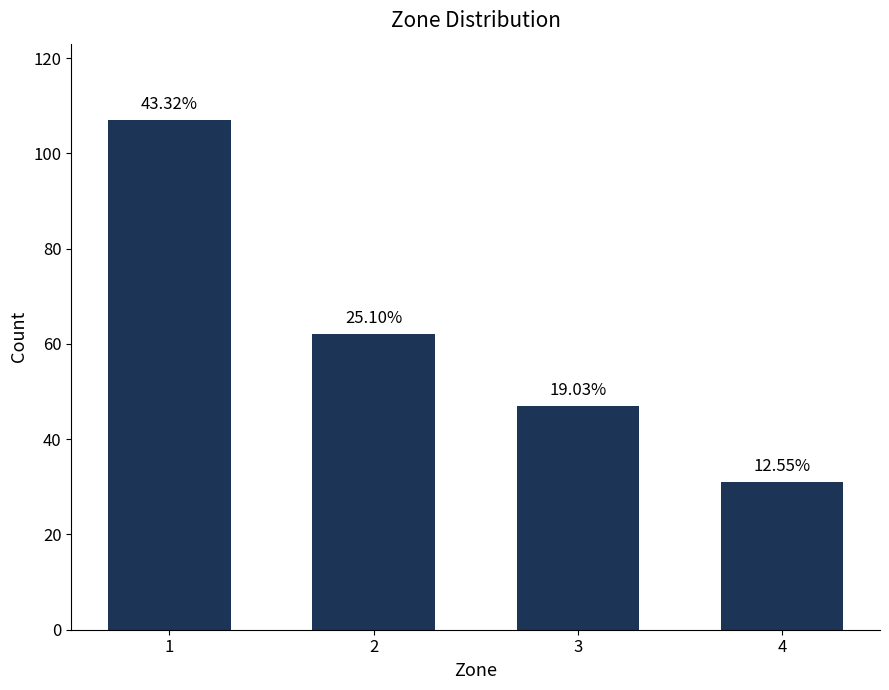

Between 2 and 1, which is larger?

1